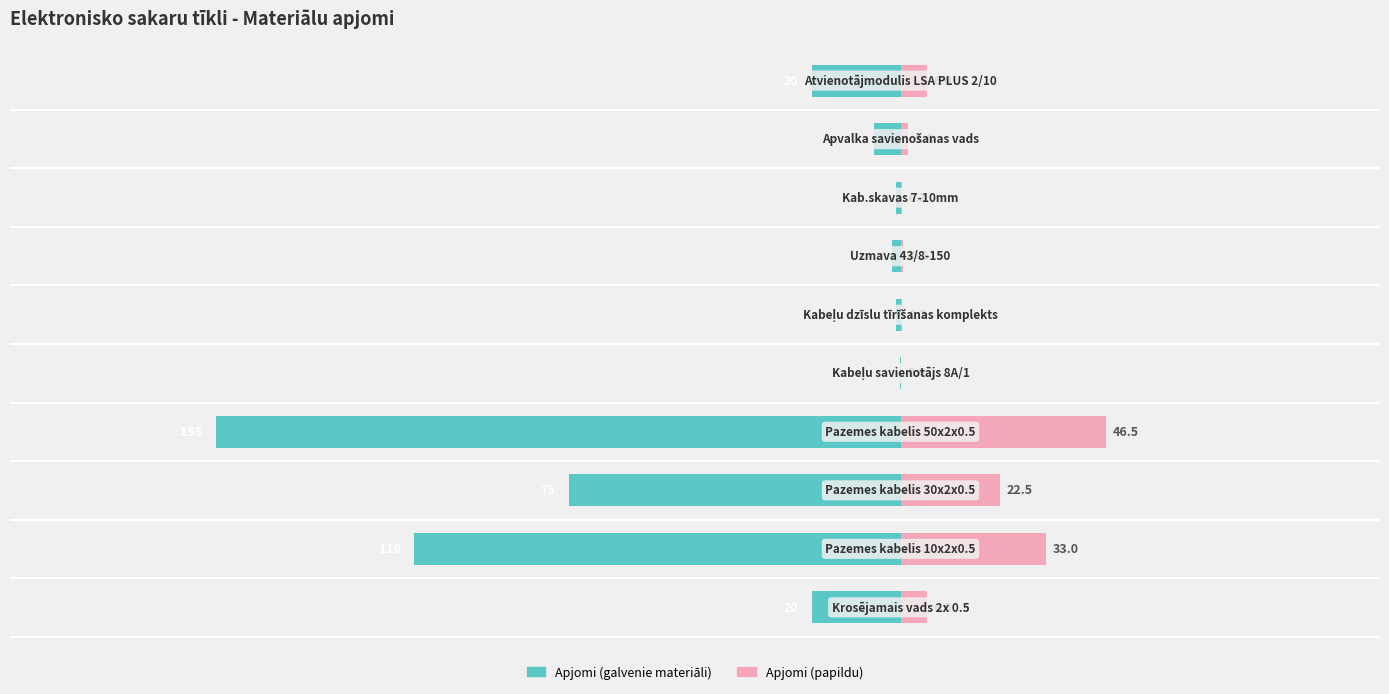

Read the Apjomi (galvenie materiāli) value at 2.

-75.0